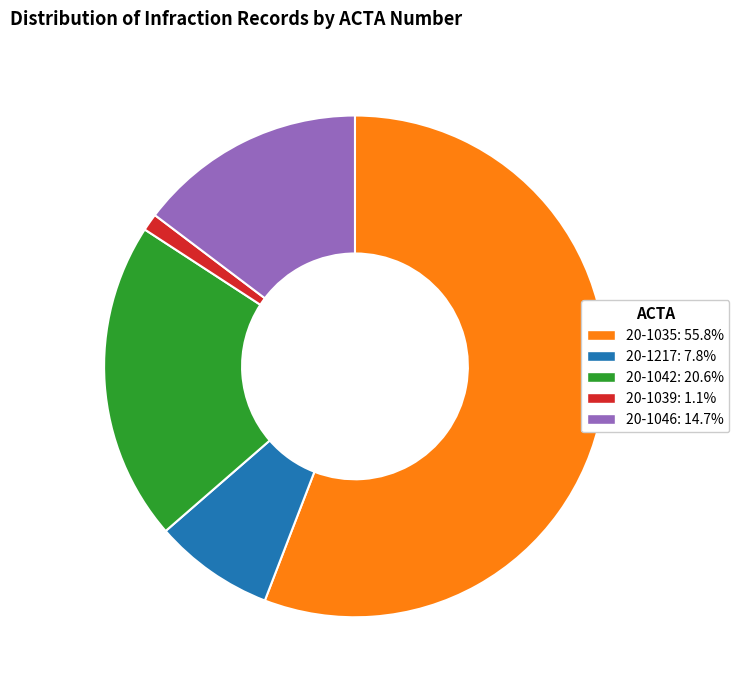

Which category accounts for the majority?

20-1035